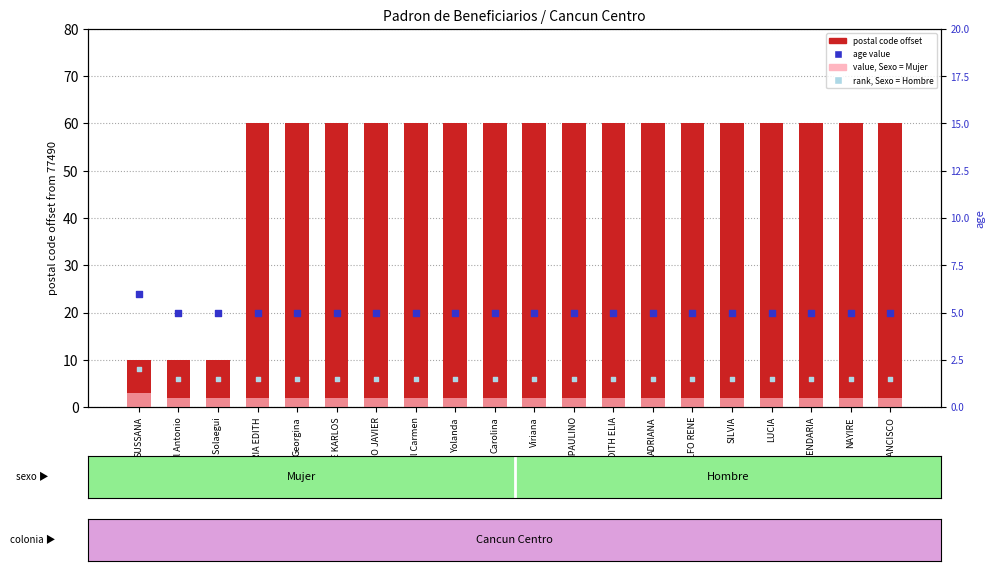

Which series reaches the maximum Y coordinate?

postal code offset